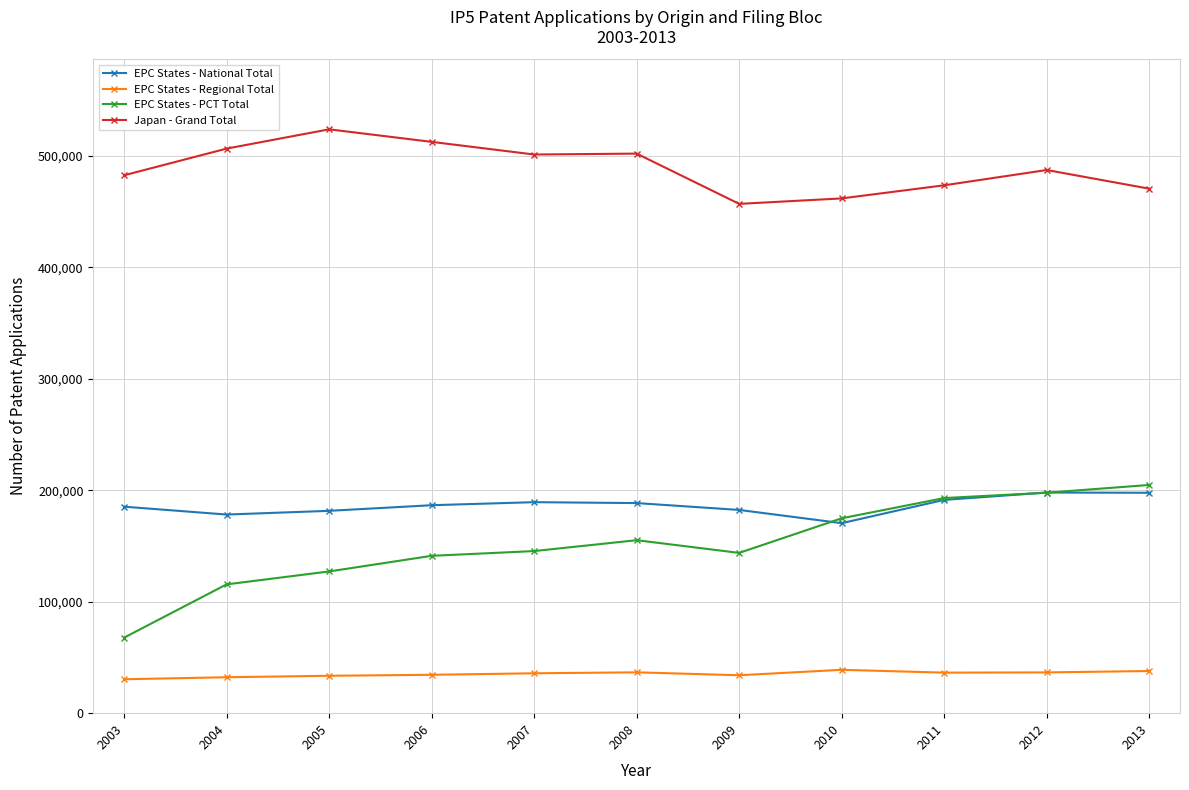

True or false: EPC States - Regional Total has more than 0 interior local peaks.

True